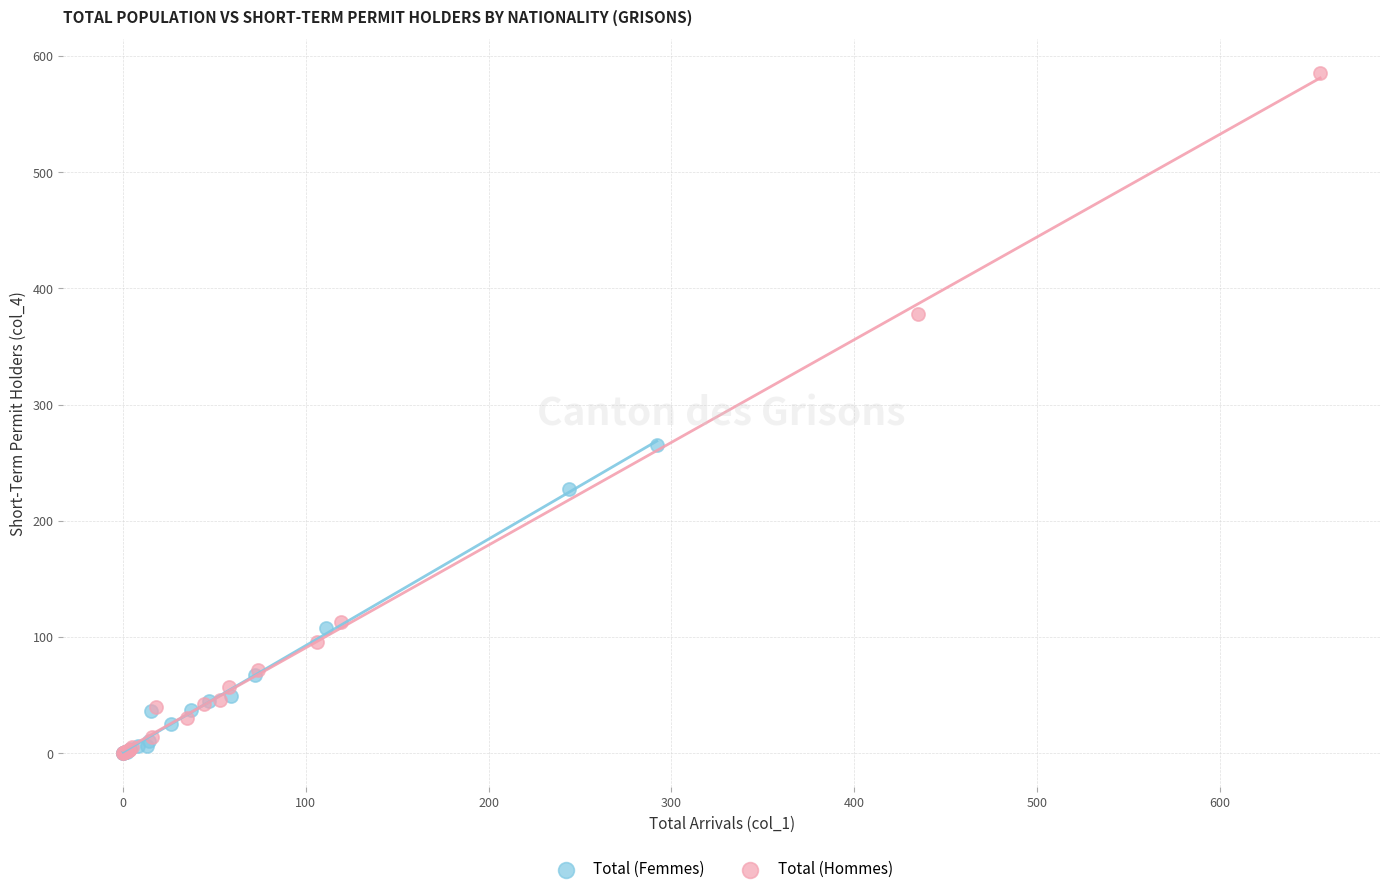

Which series reaches the maximum Y coordinate?

Total (Hommes)